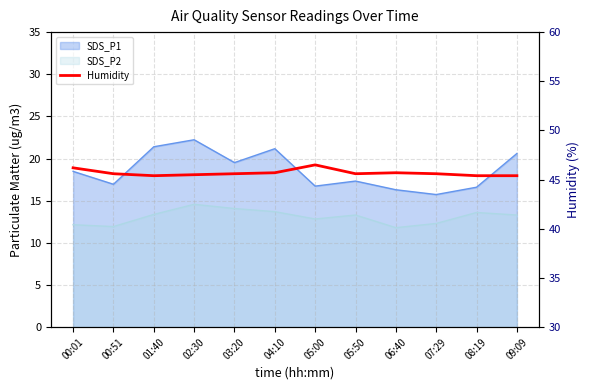

What is the ratio of the value at 06:40 to the value at 08:19?

1.0